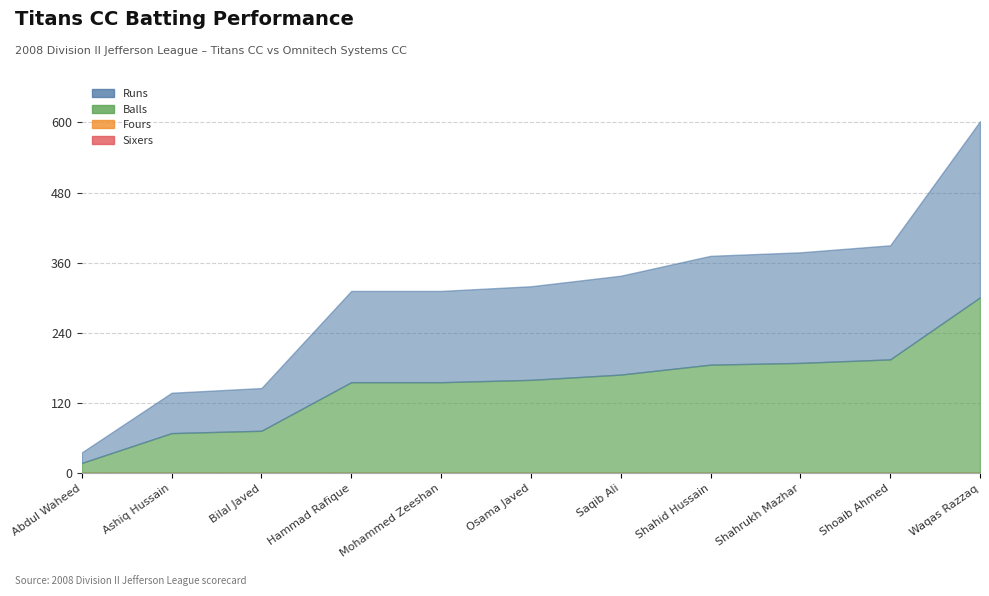

Reading left to right, what are all the values shown in this chart?

Runs: 18	51	4	83	0	4	9	17	3	6	106
Balls: 18	51	4	83	0	4	9	17	3	6	106
Fours: 0	0	0	0	0	0	0	0	0	0	0
Sixers: 0	0	0	0	0	0	0	0	0	0	0